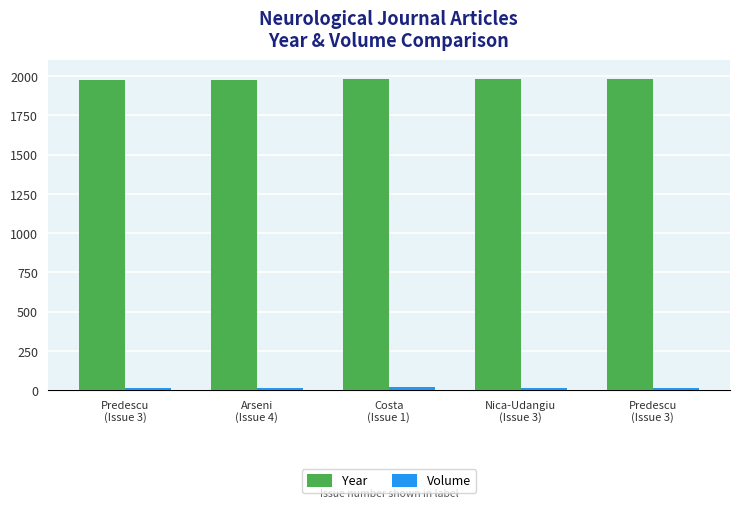

What is the sum of all Volume values?

80